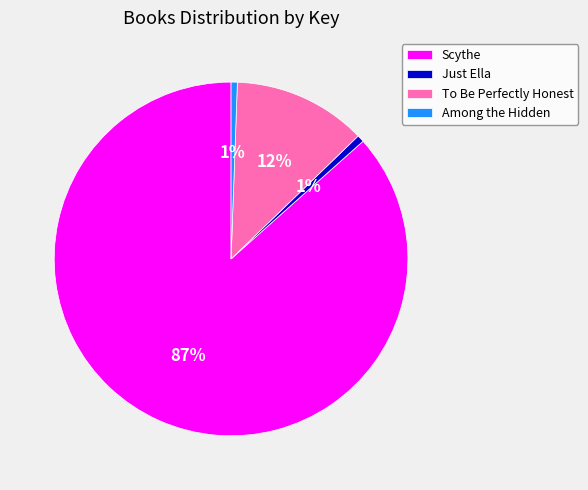

Between To Be Perfectly Honest and Just Ella, which is larger?

To Be Perfectly Honest